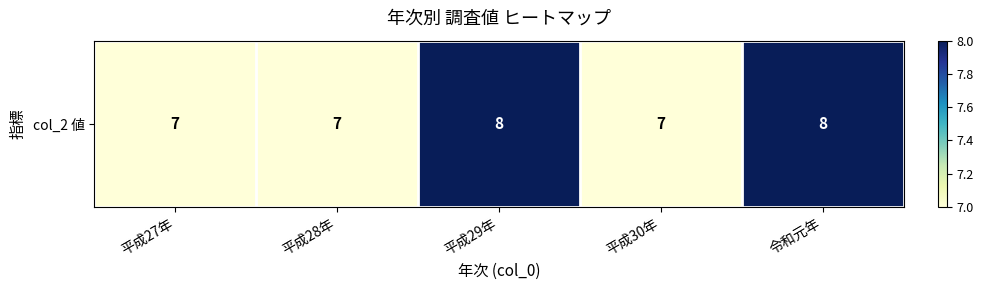

True or false: the data shows 8 at 令和元年.

True